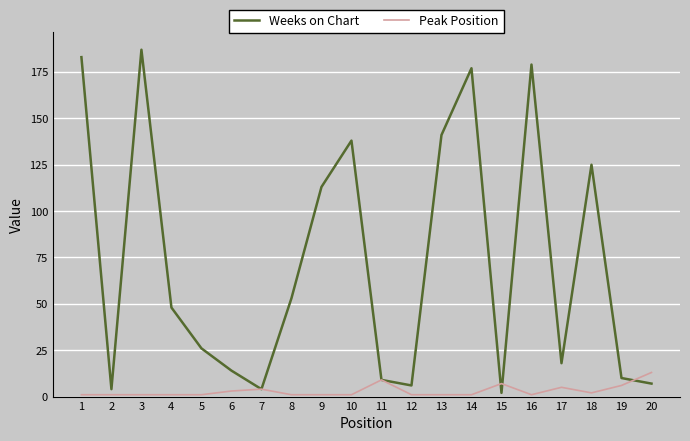

Does the chart display data point markers on the line(s)?

No